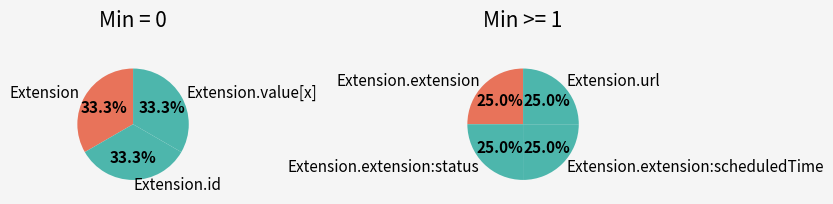

Is Extension.extension the majority of the pie?

No